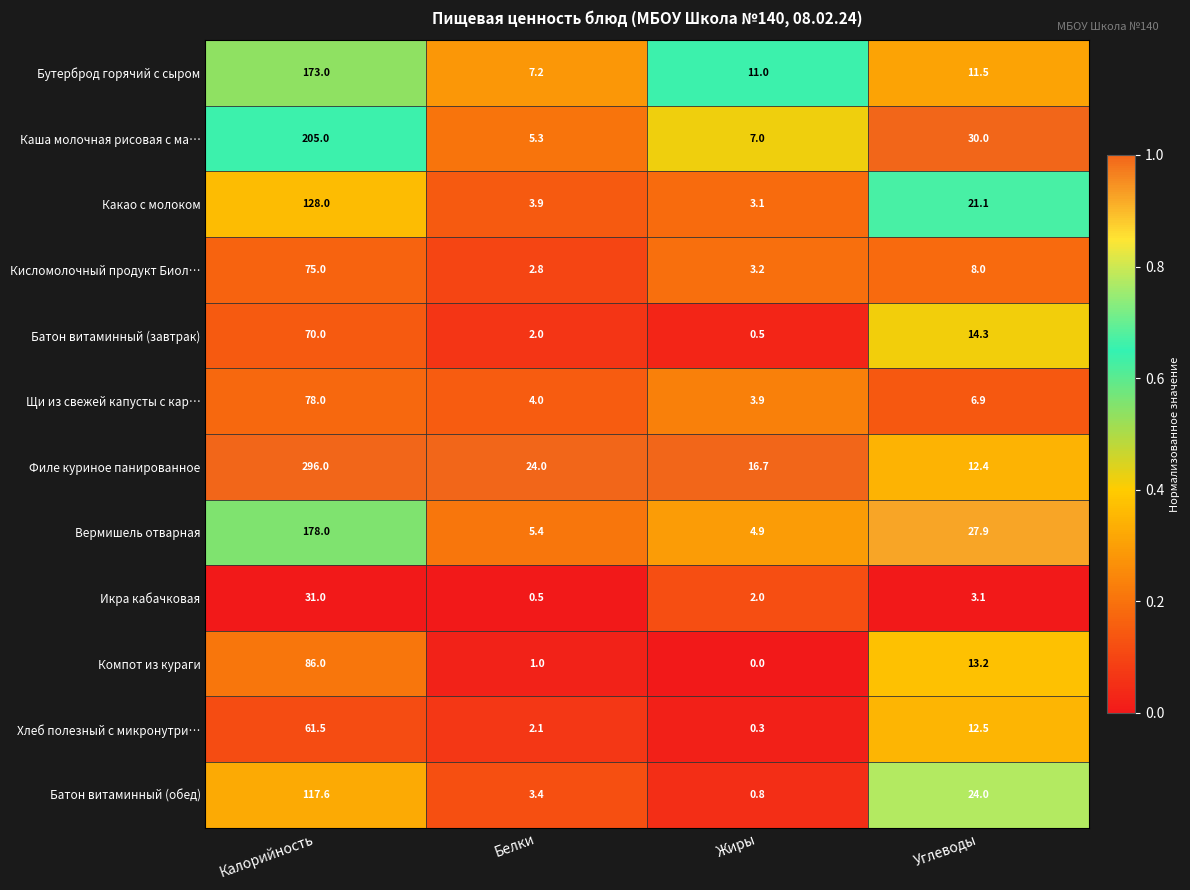

Is it true that Каша молочная рисовая с ма… equals 5.3 at Белки?

True